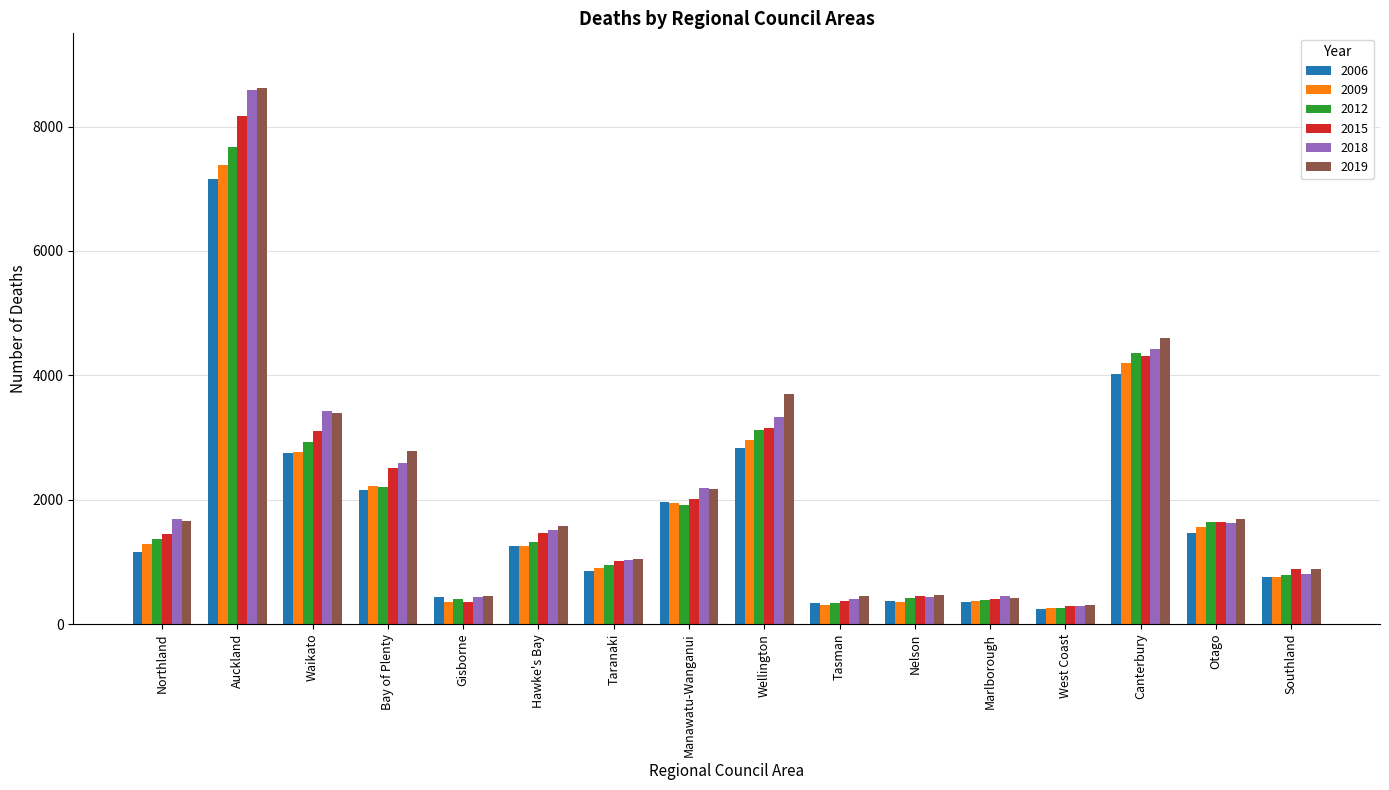

Which category has the highest value in the 2019 series?

Auckland